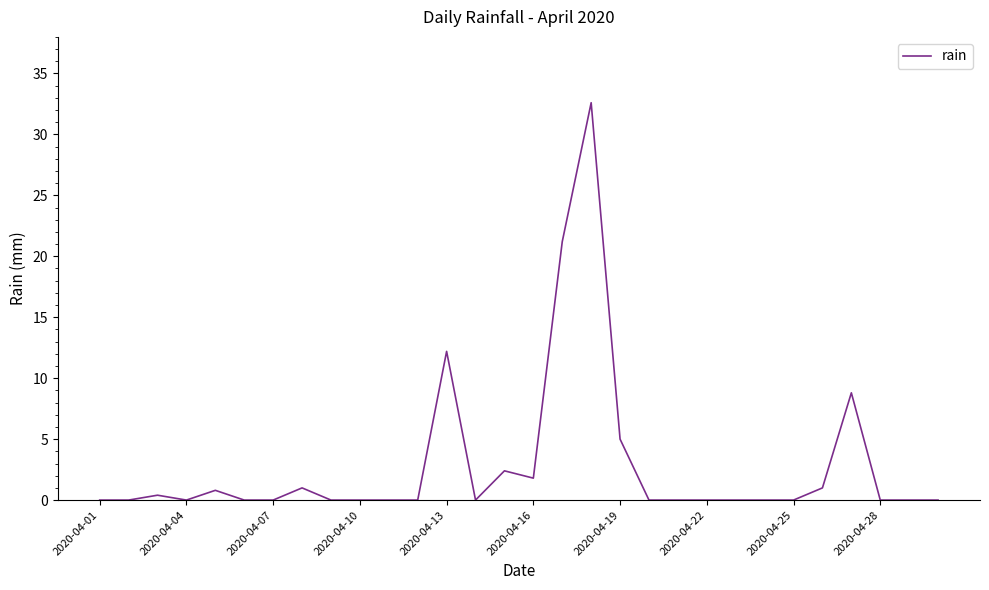

What is the greatest value displayed?

32.6